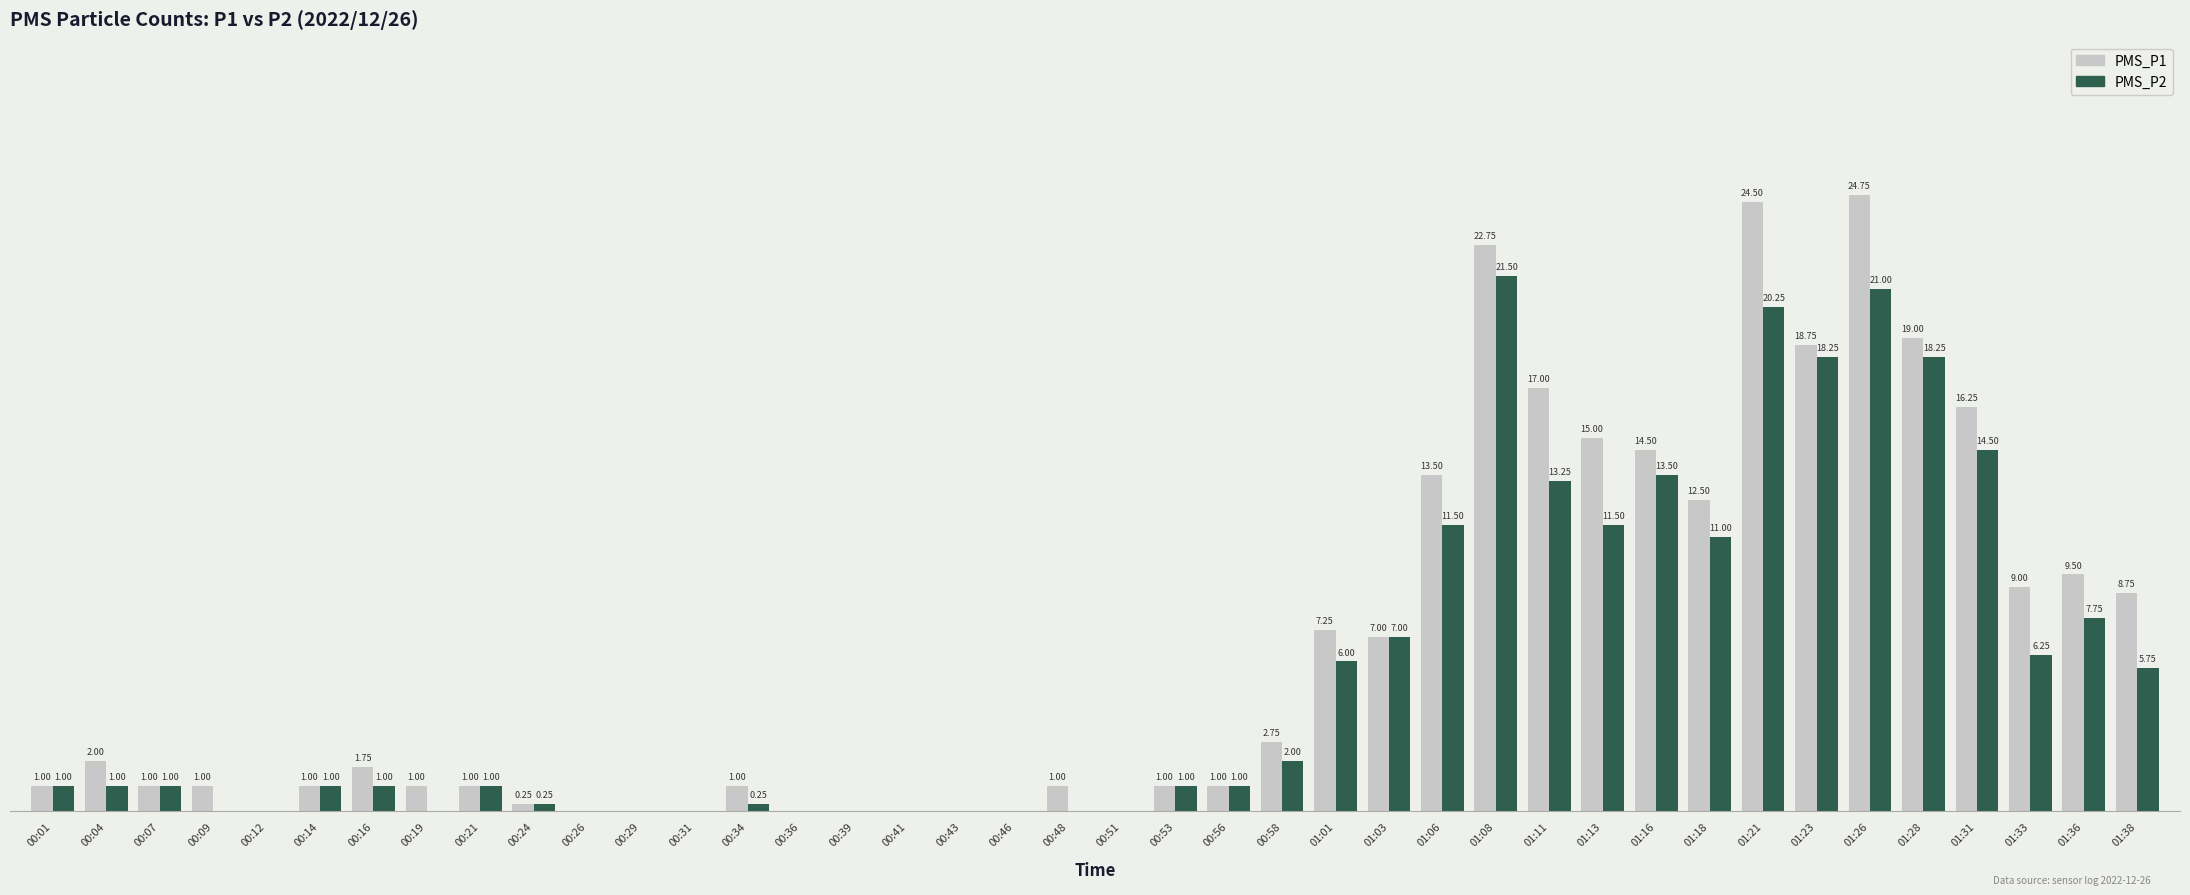

At which label is PMS_P2 closest to 10?

01:18